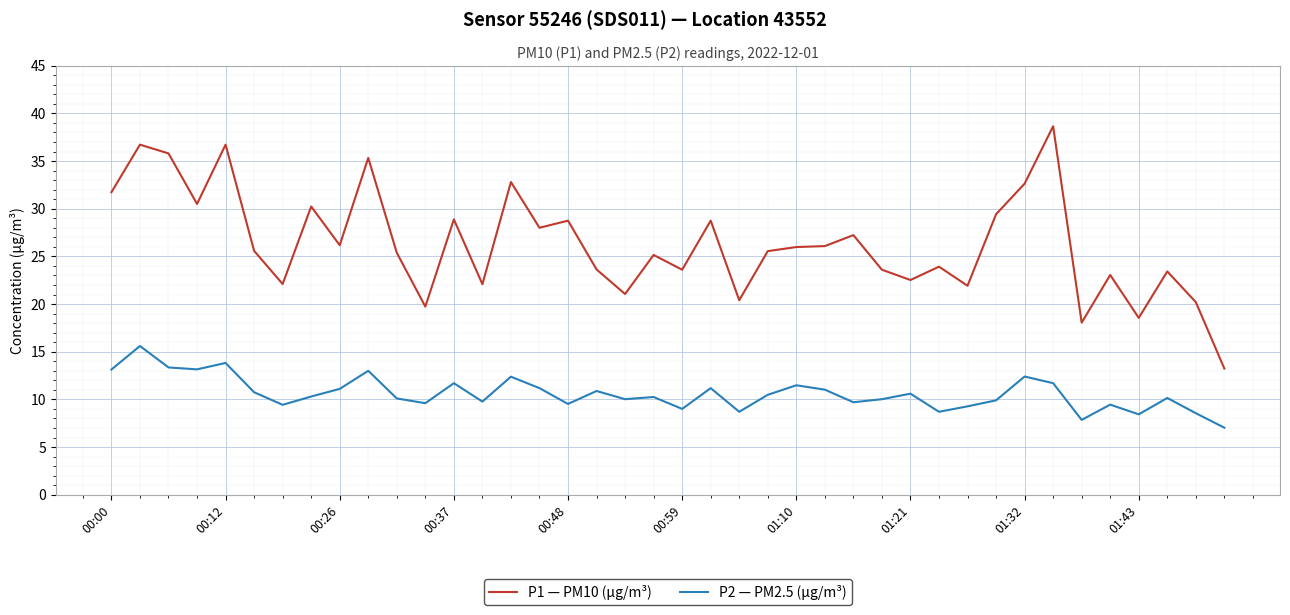

True or false: P2 — PM2.5 (µg/m³) has more than 0 points higher than both neighbors.

True